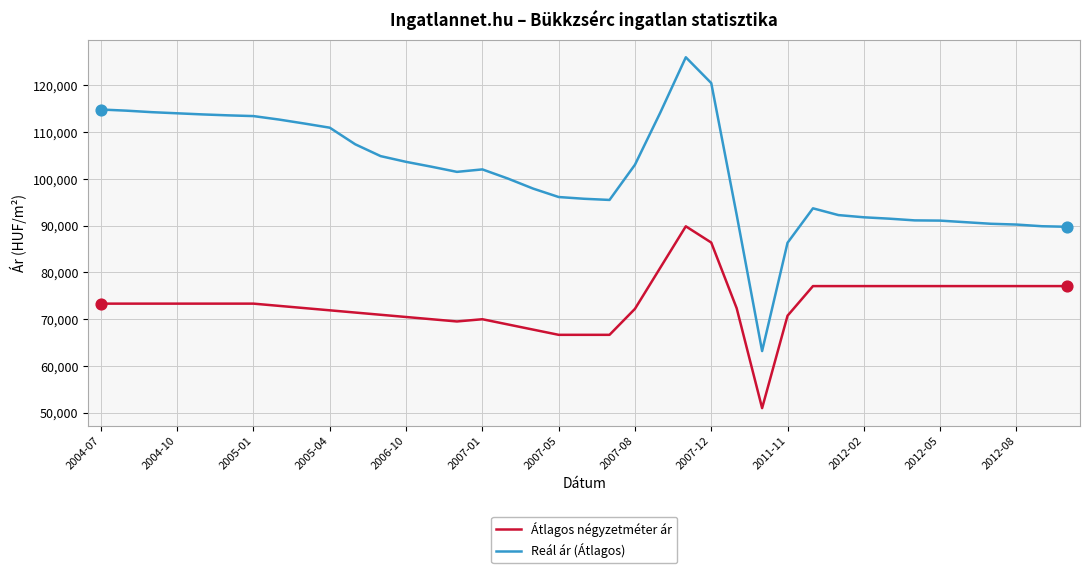

Which series has the largest total across all categories?

Reál ár (Átlagos)